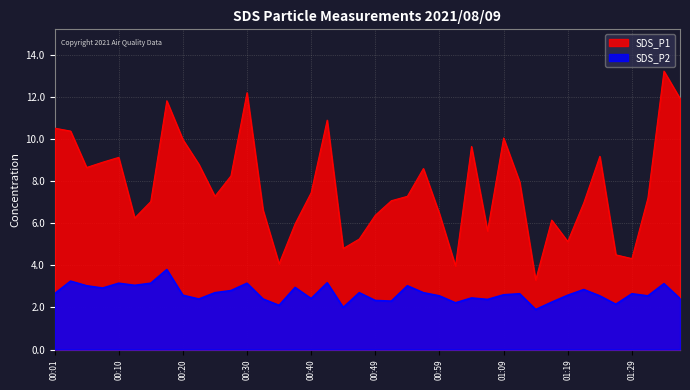

True or false: SDS_P1 and SDS_P2 intersect in this chart.

False